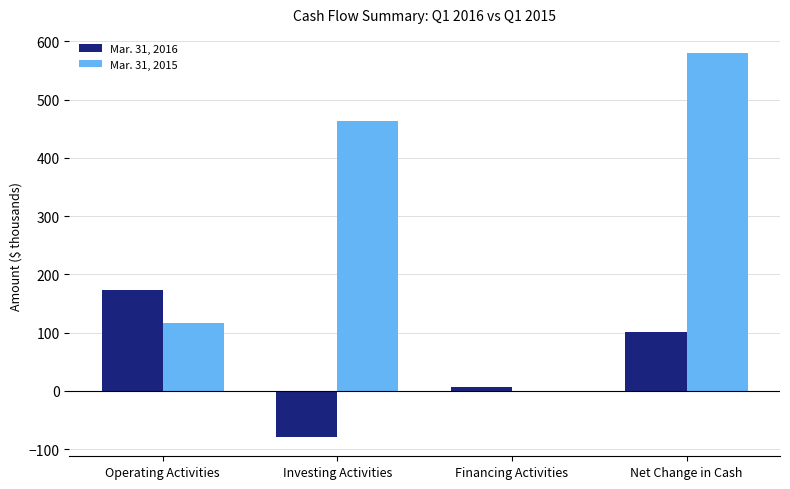

Which series has the largest total across all categories?

Mar. 31, 2015